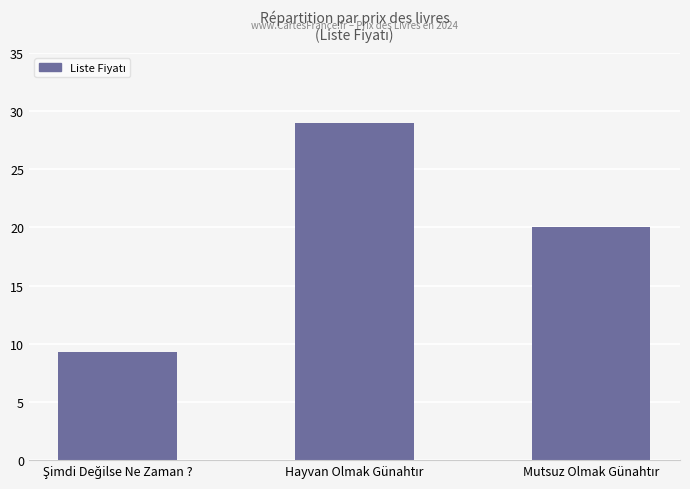

What is the greatest value displayed?

29.0